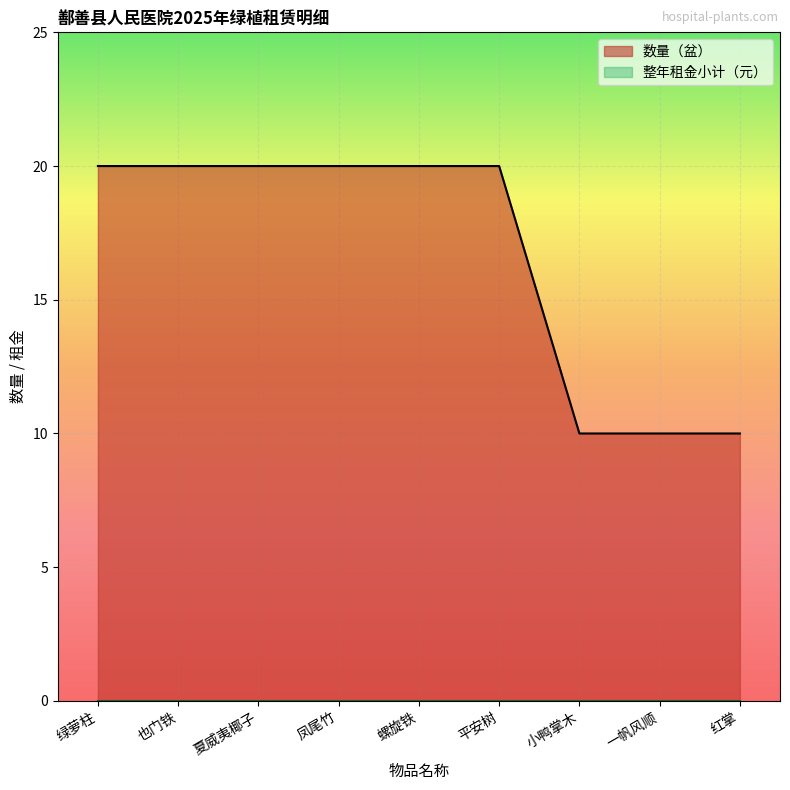

Reading left to right, transcribe all the data shown in this chart.

20	20	20	20	20	20	10	10	10